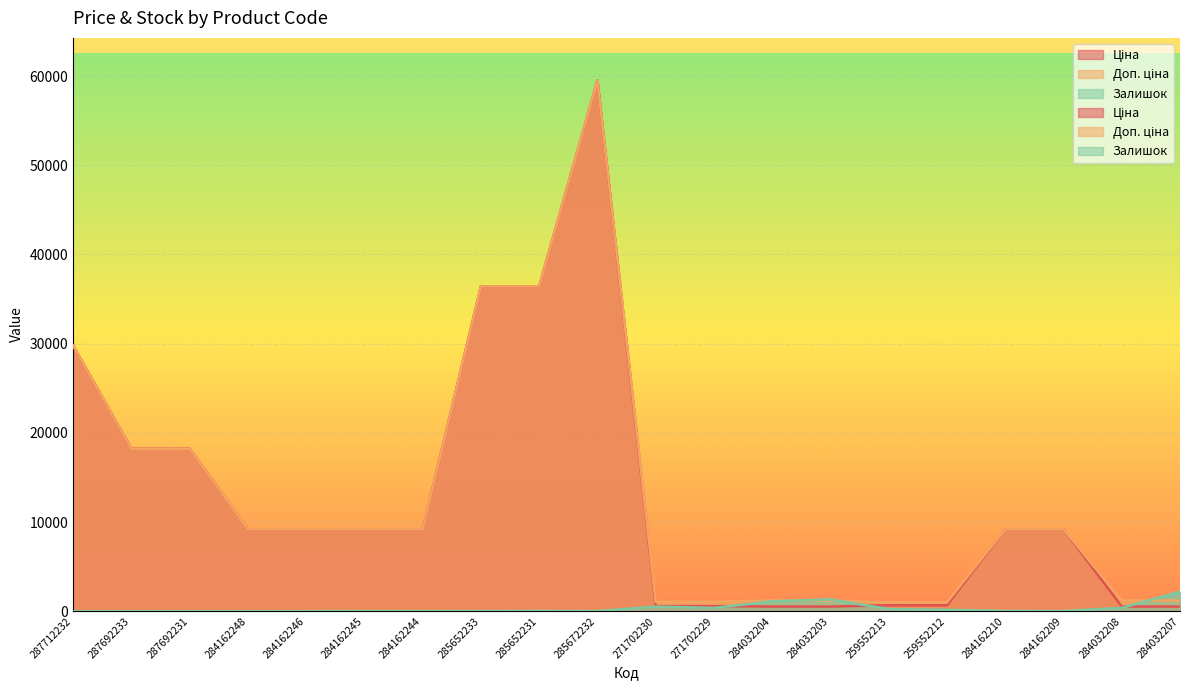

What is the sum of the Ціна values at 285652233 and 284162209?

45609.2